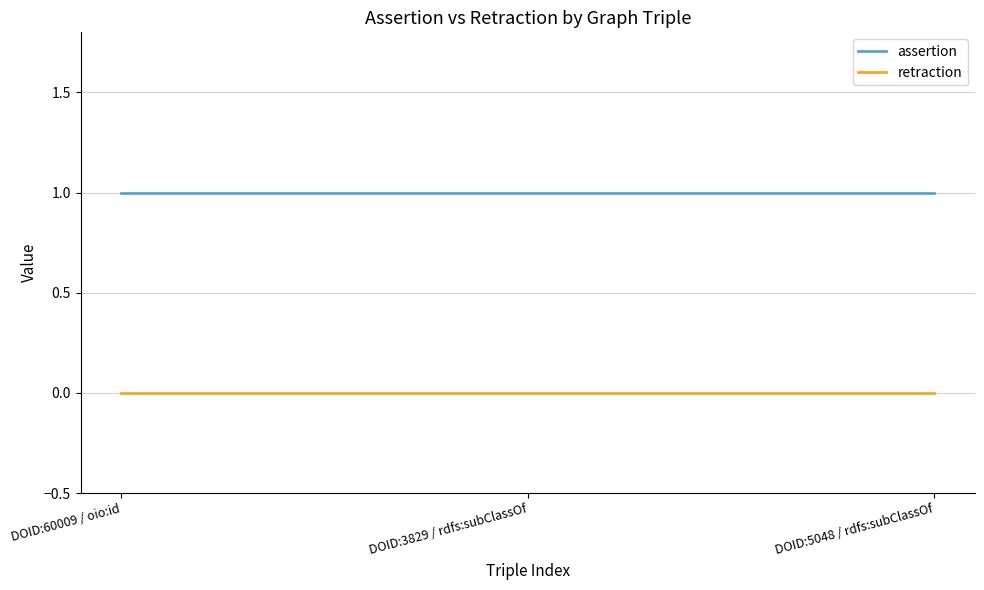

What is the spread (max minus min) of values at DOID:5048 / rdfs:subClassOf?

1